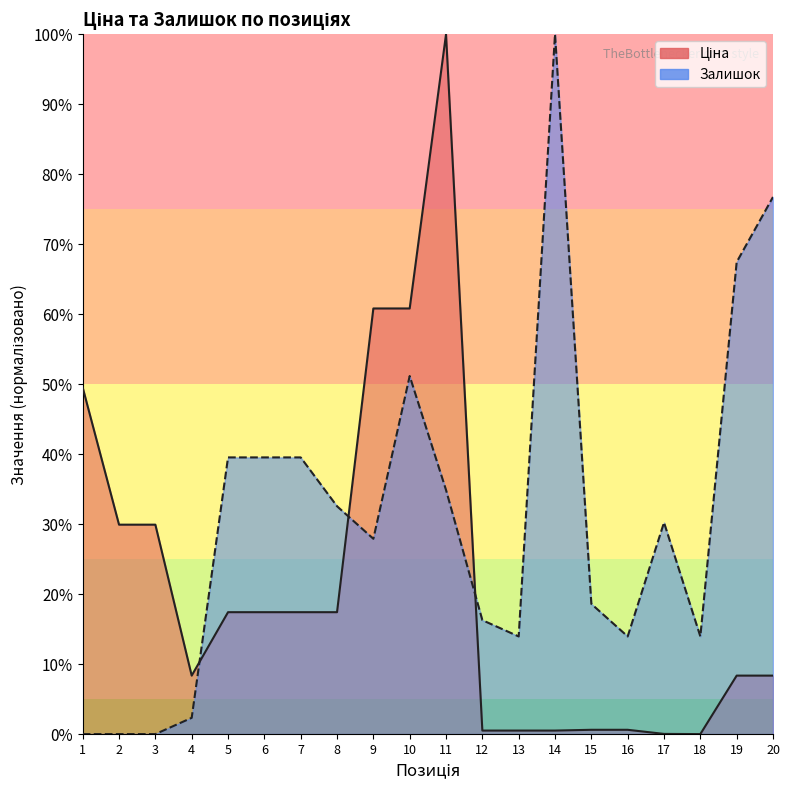

List the series in order of their peak value, lowest first.

Ціна, Залишок